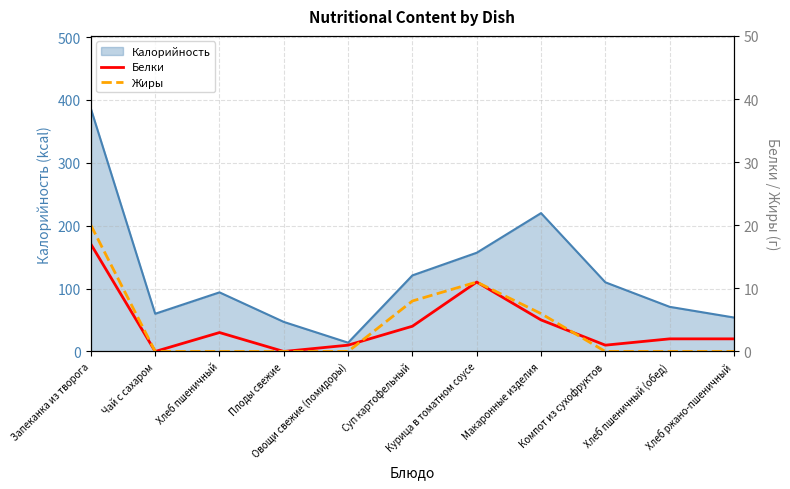

How many times do Жиры and Белки cross each other?

2